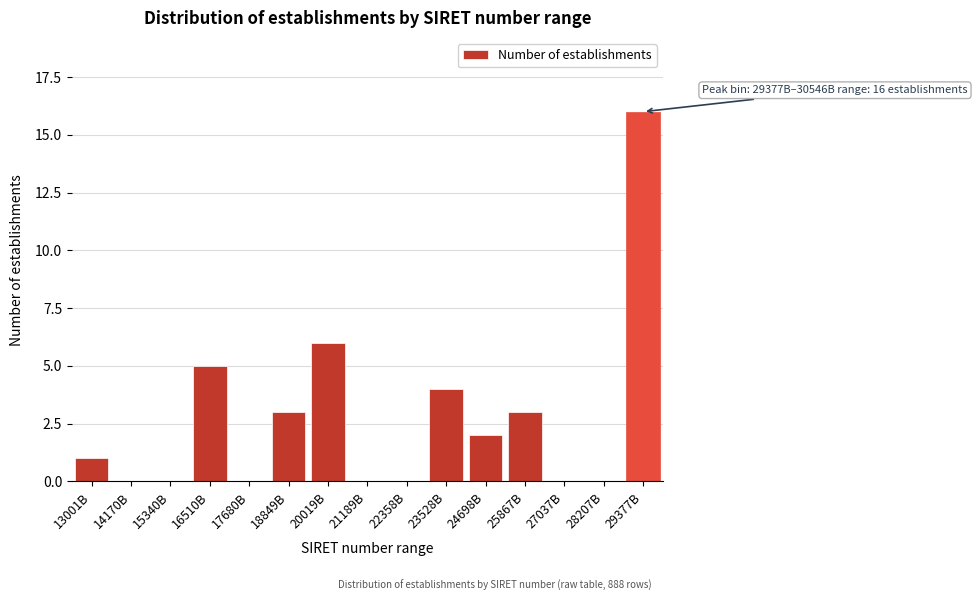

Reading left to right, extract all data points from this chart.

13001B=1	14170B=0	15340B=0	16510B=5	17680B=0	18849B=3	20019B=6	21189B=0	22358B=0	23528B=4	24698B=2	25867B=3	27037B=0	28207B=0	29377B=16